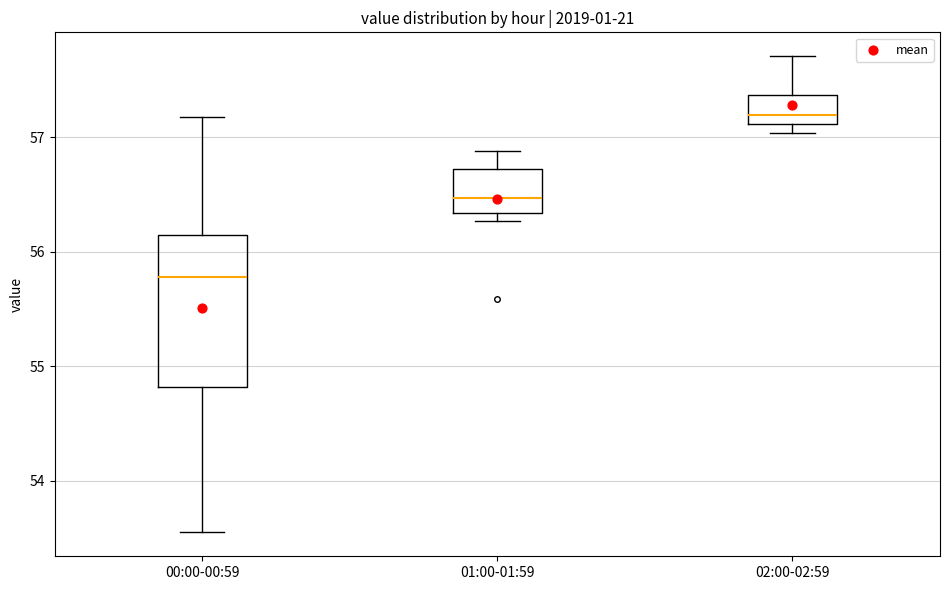

Where does the median line of the box for 02:00-02:59 sit on the y-axis? The values are not printed on the chart, so give them approximately, as read against the axis.

57.2